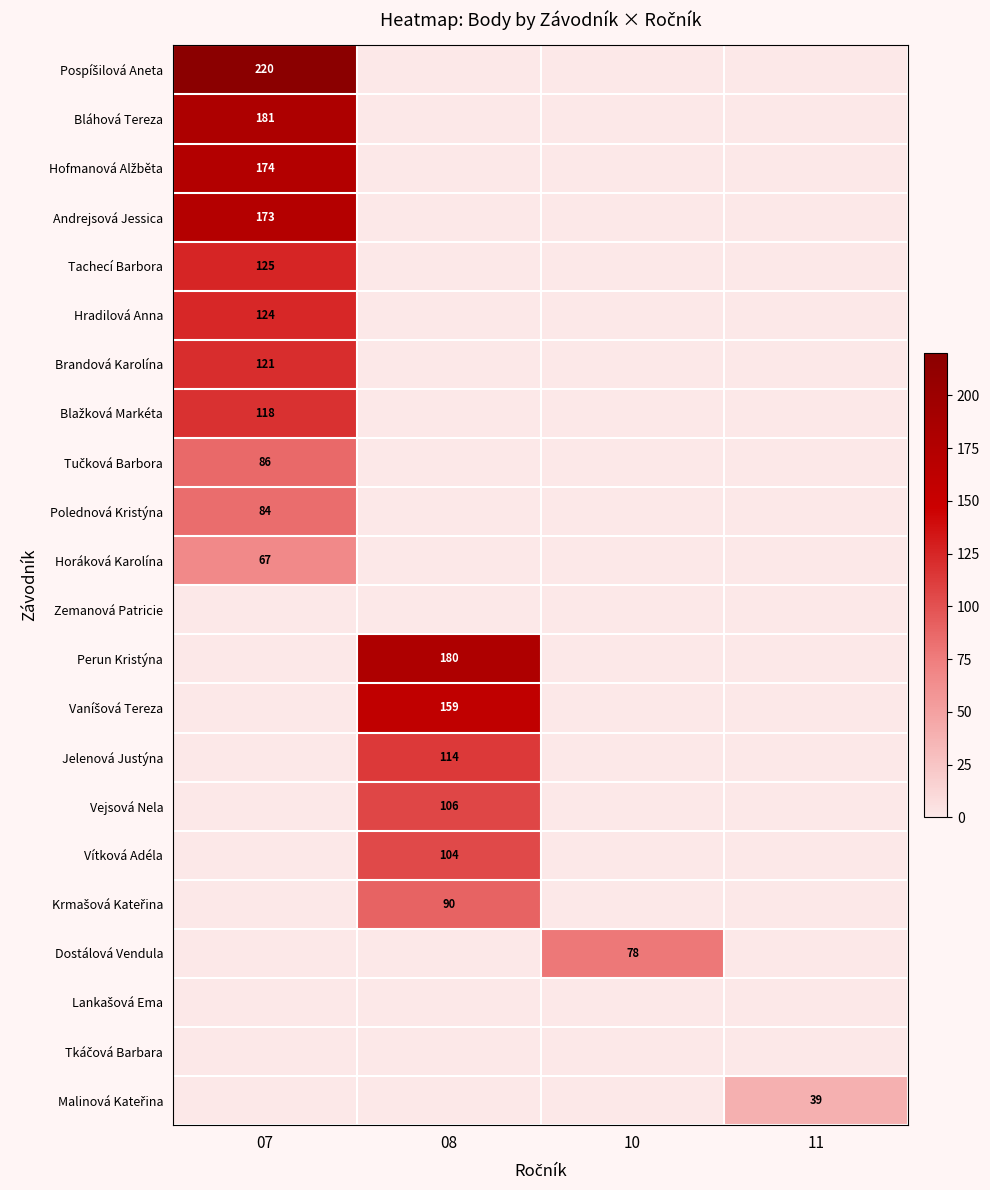

True or false: Jelenová Justýna has a value of 175 at 08.

False